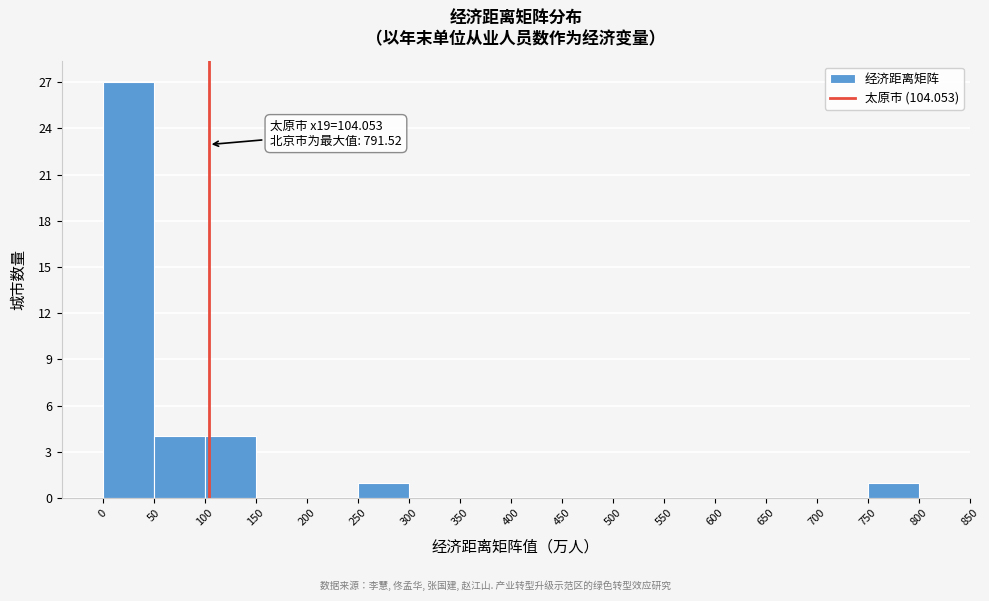

Which range on the x-axis has the tallest bar?

0 to 50